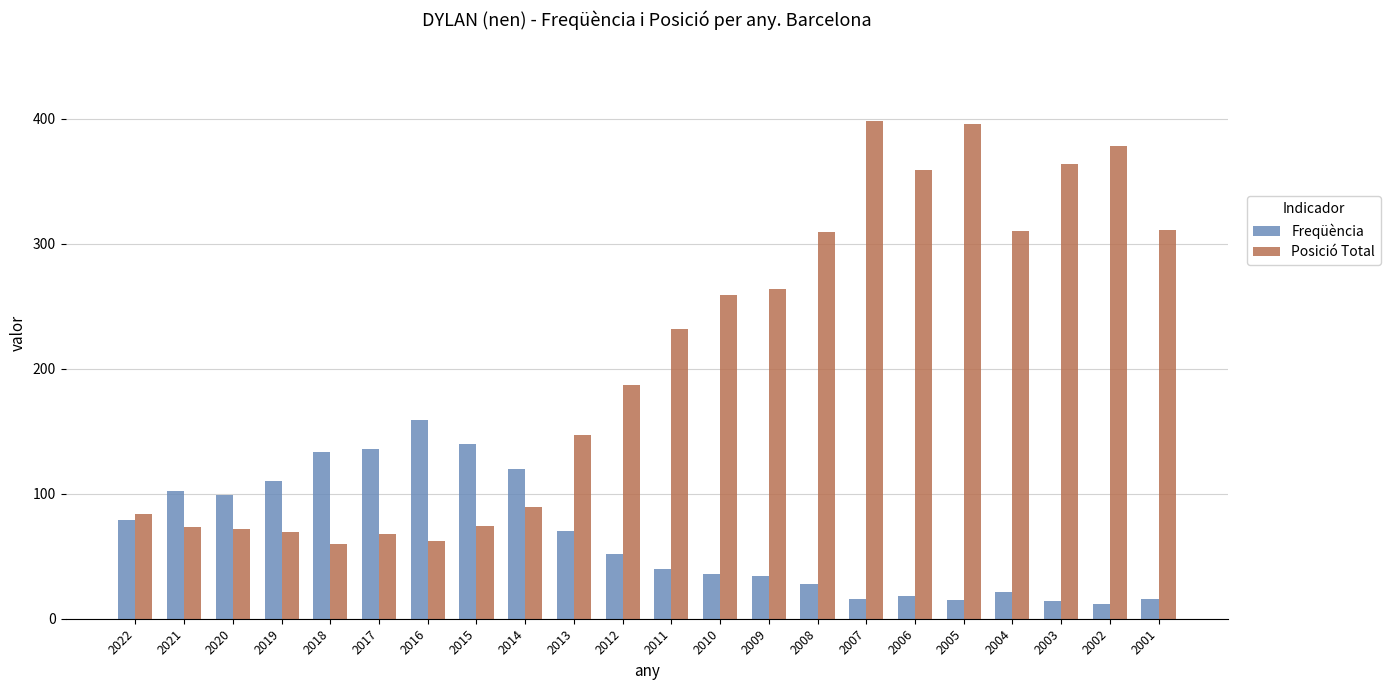

What is the value of the Freqüència bar at the 22nd from the left?

16